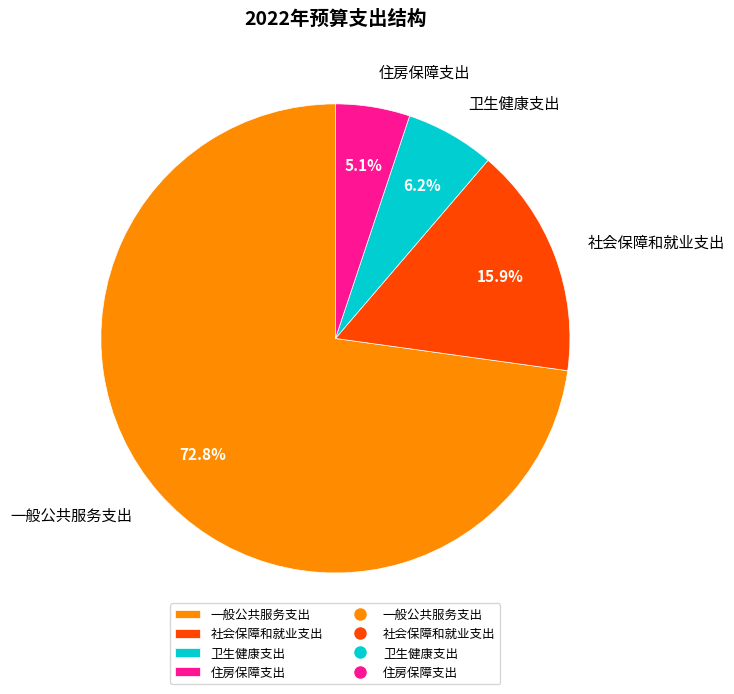

What is the largest slice in the pie chart?

一般公共服务支出